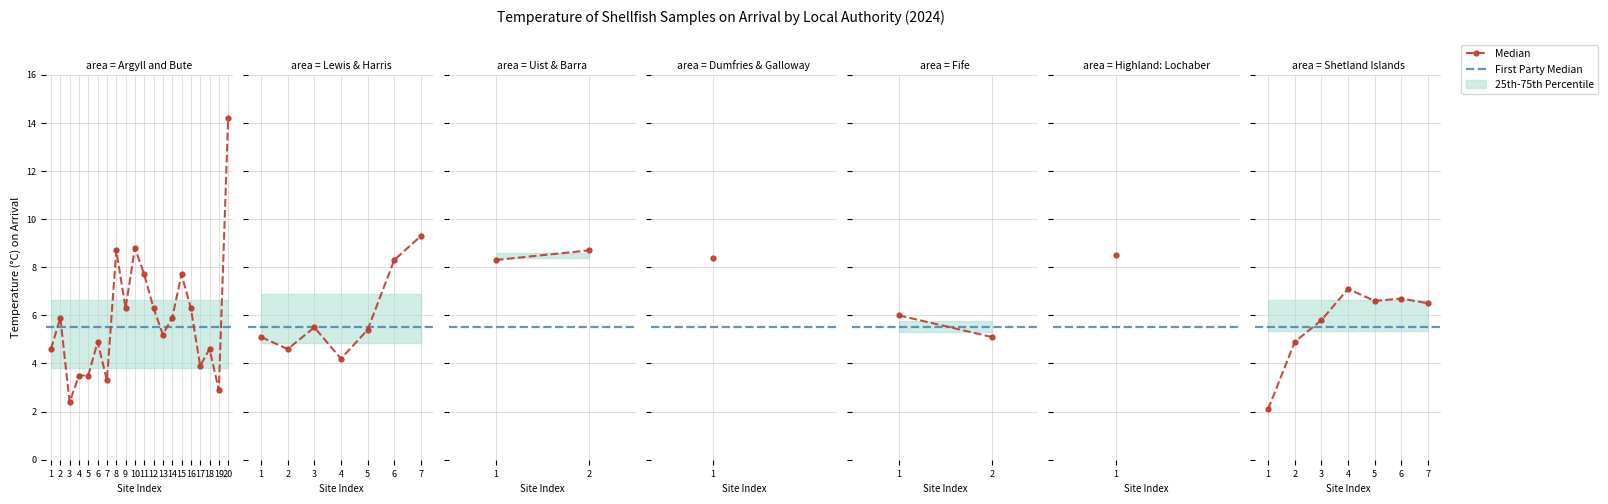

Is it true that p25_temp equals 4.3 at 35?

False